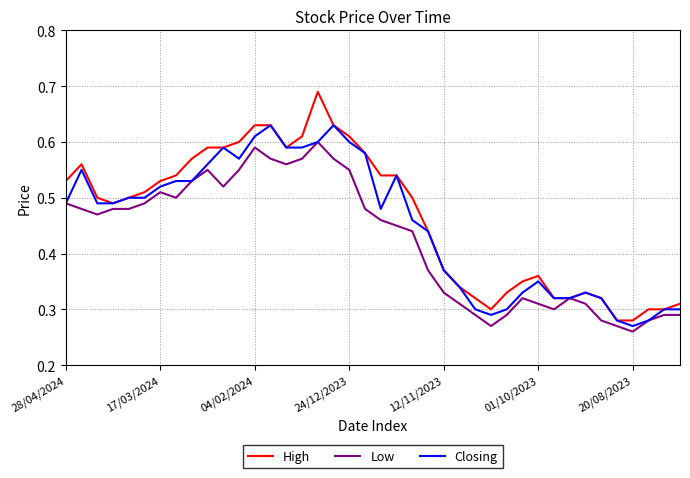

Which series has the widest spread of values?

High